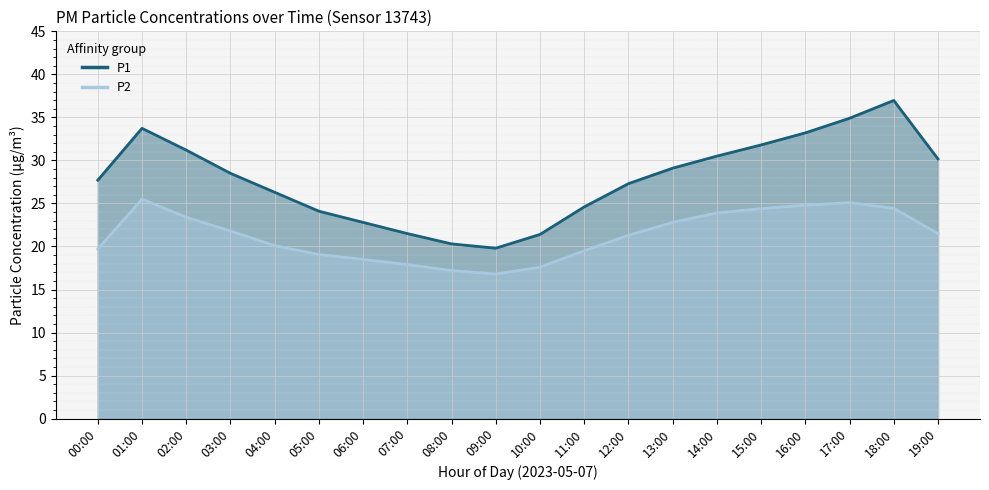

What are all the series names shown in the legend?

P1, P2